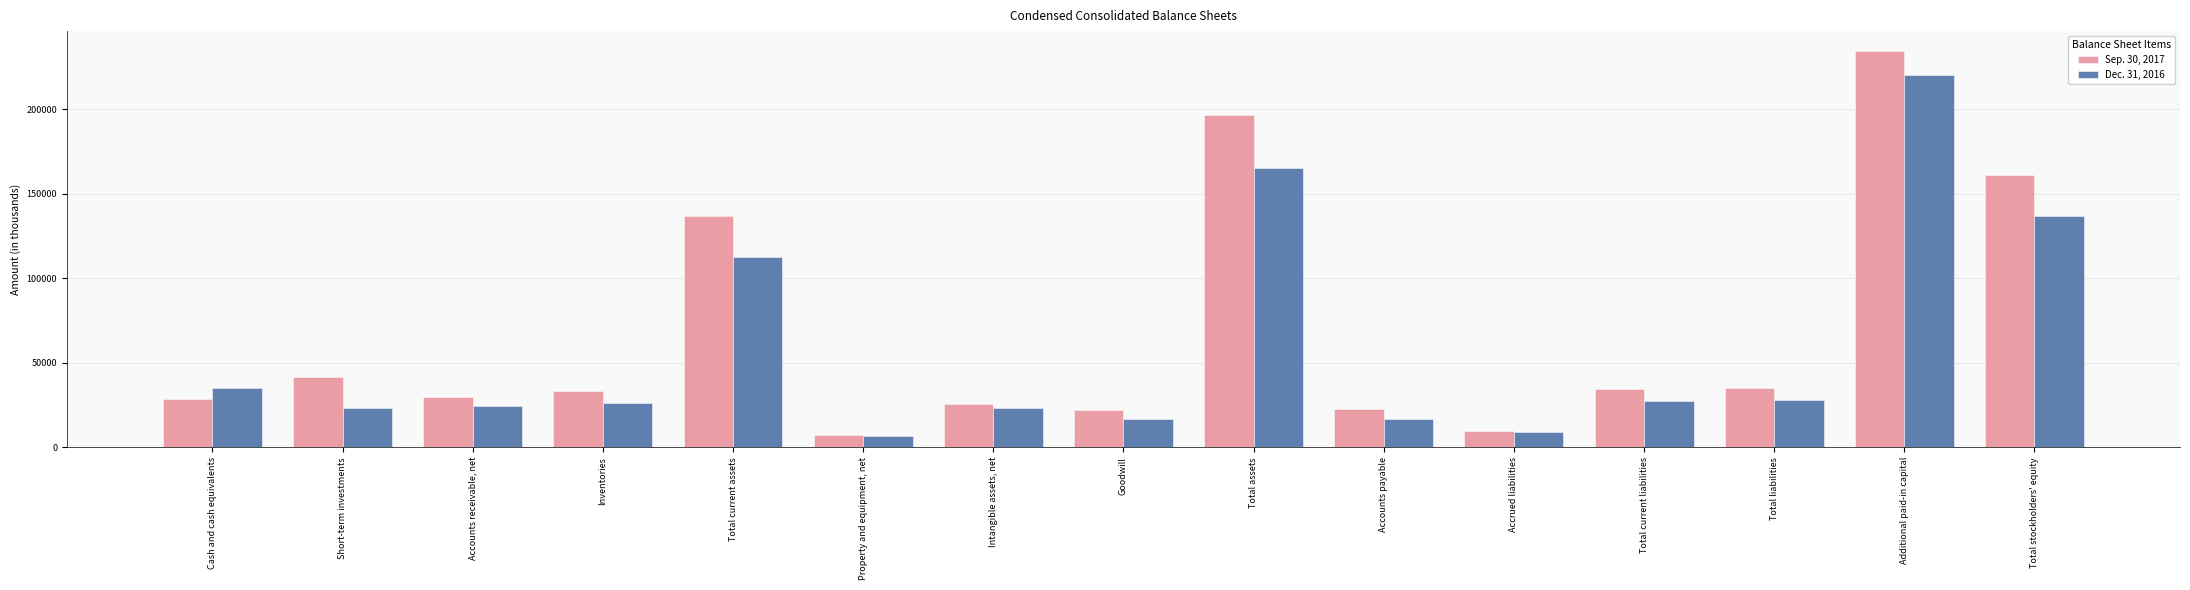

What is the lowest value of the Sep. 30, 2017 series?

7419